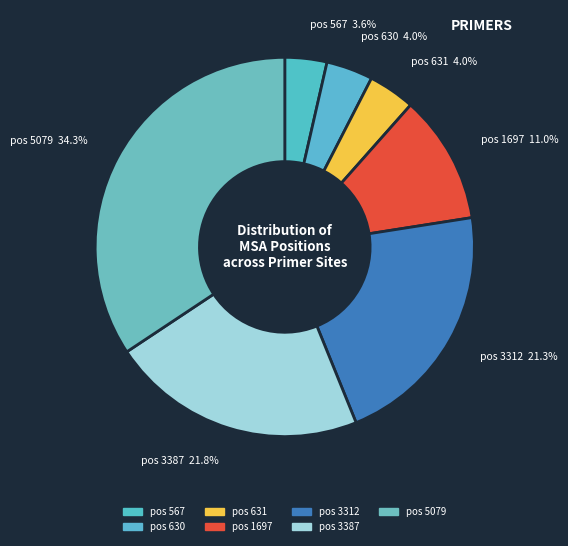

What is the largest slice in the pie chart?

pos 5079